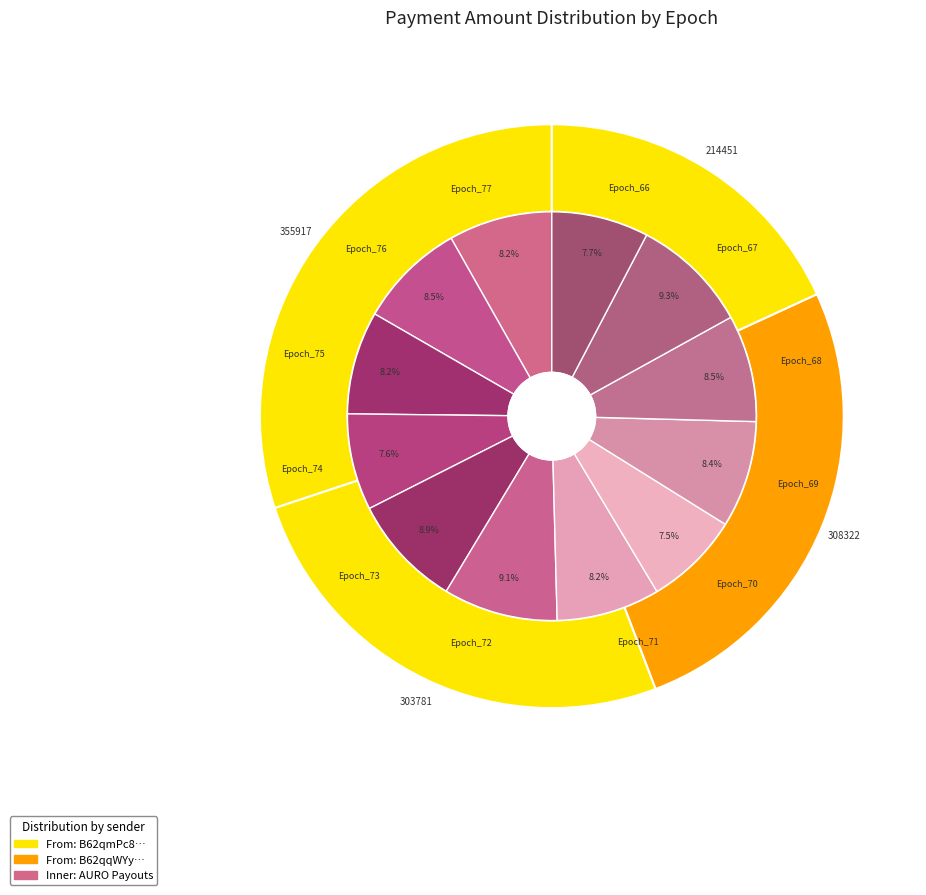

Between Epoch_75 and Epoch_77, which is larger?

Epoch_77